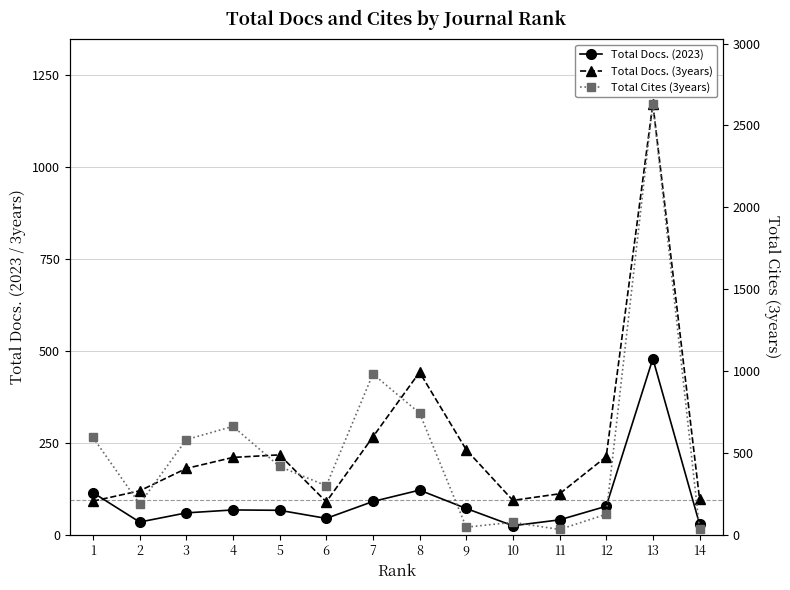

Where is the first local minimum for Total Docs. (2023)?

2